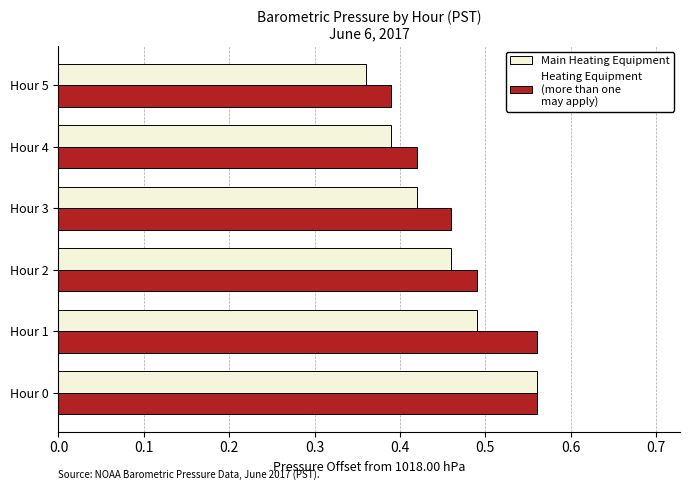

Which category has the lowest value across all series?

Hour 5